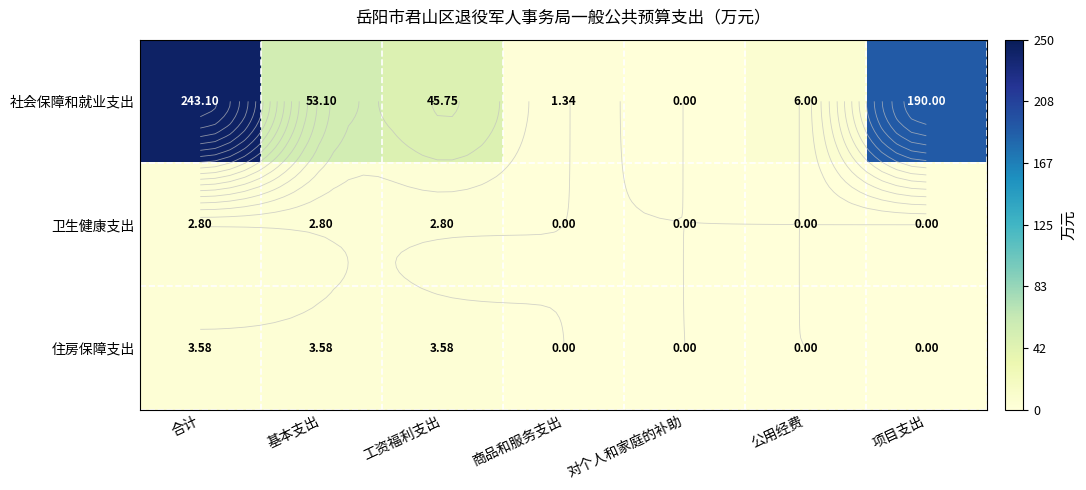

Which category has the lowest value across all series?

对个人和家庭的补助